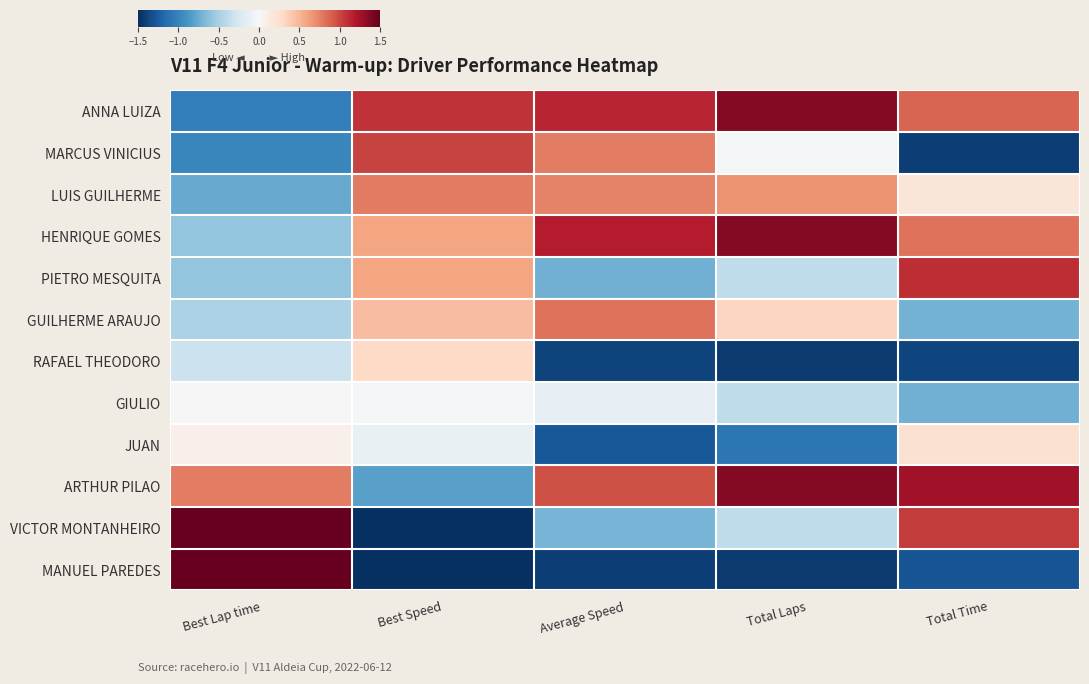

Which series has the widest spread of values?

MANUEL PAREDES